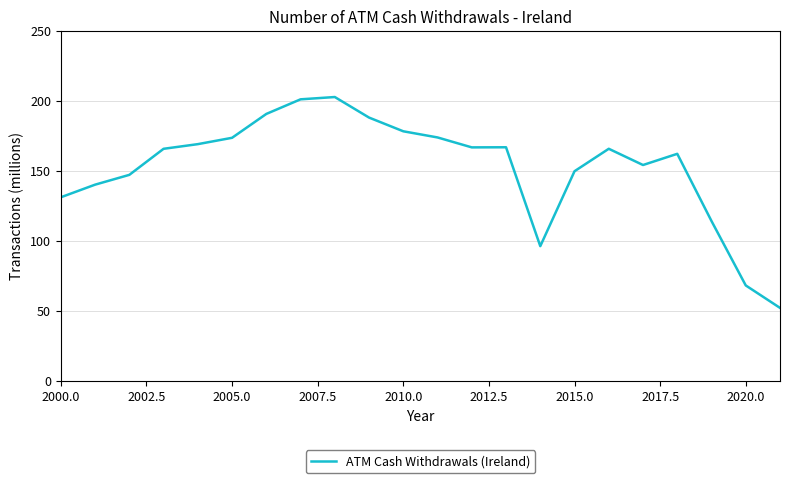

What is the difference between the maximum and minimum values?

150.6